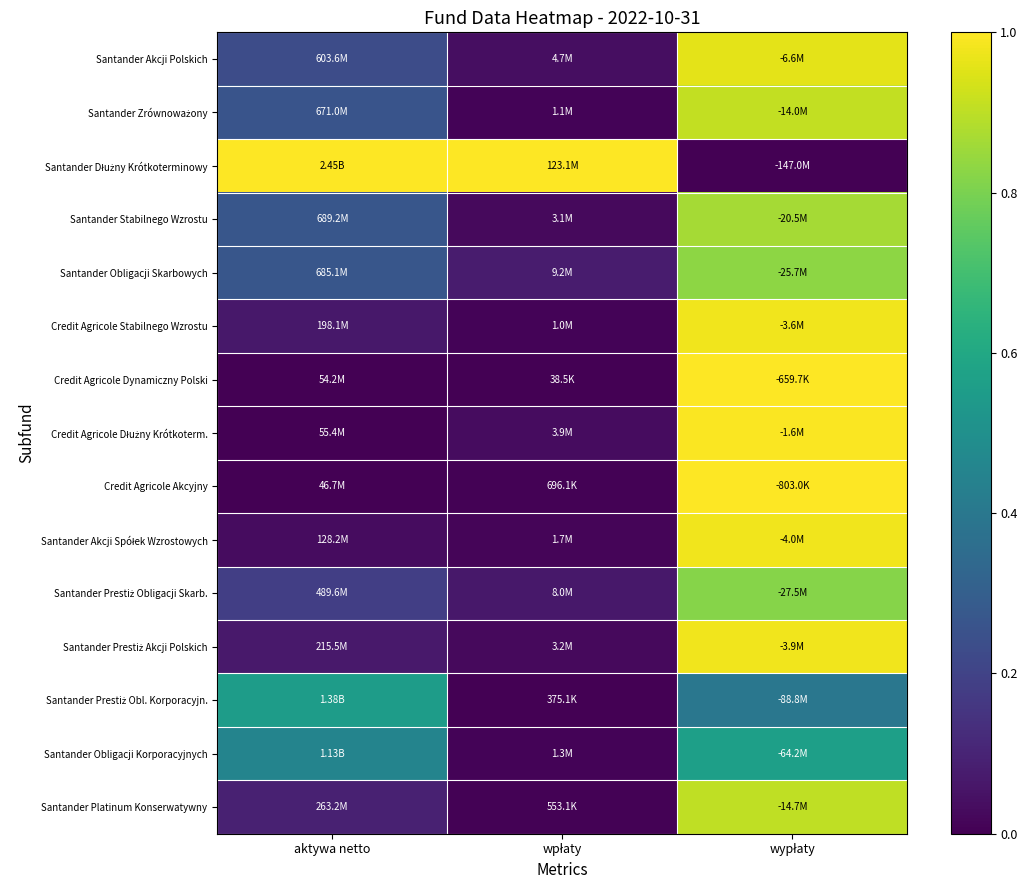

At which category is the sum across all series the highest?

wypłaty